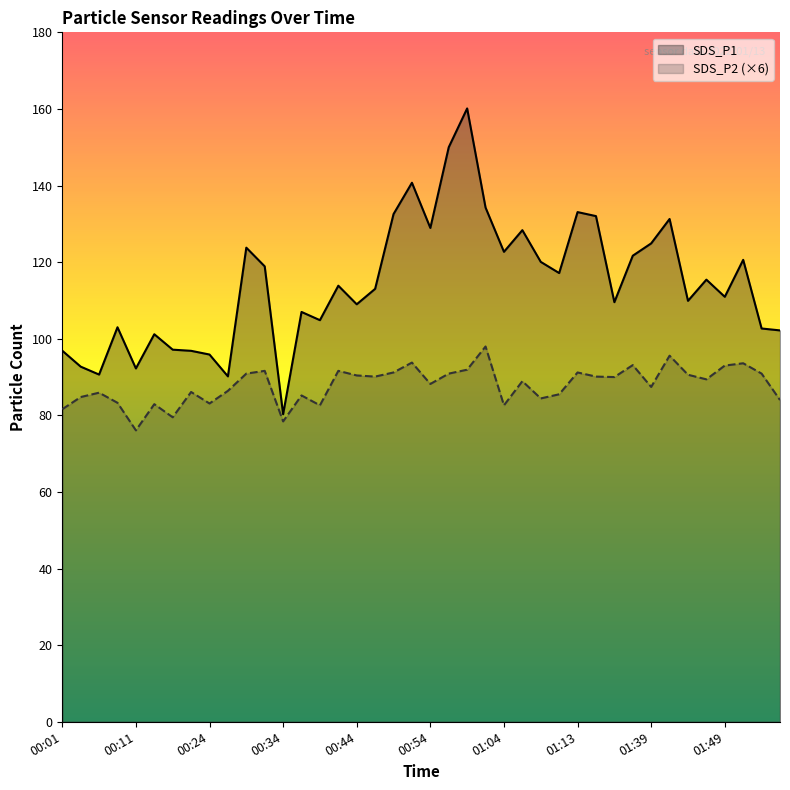

At which label does SDS_P1 reach its minimum?

00:34